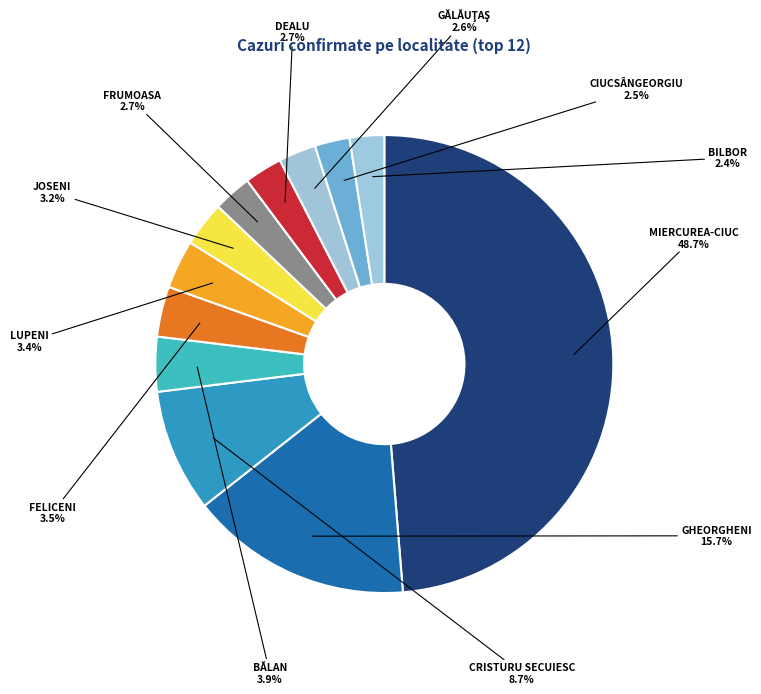

How many segments does this pie chart have?

12